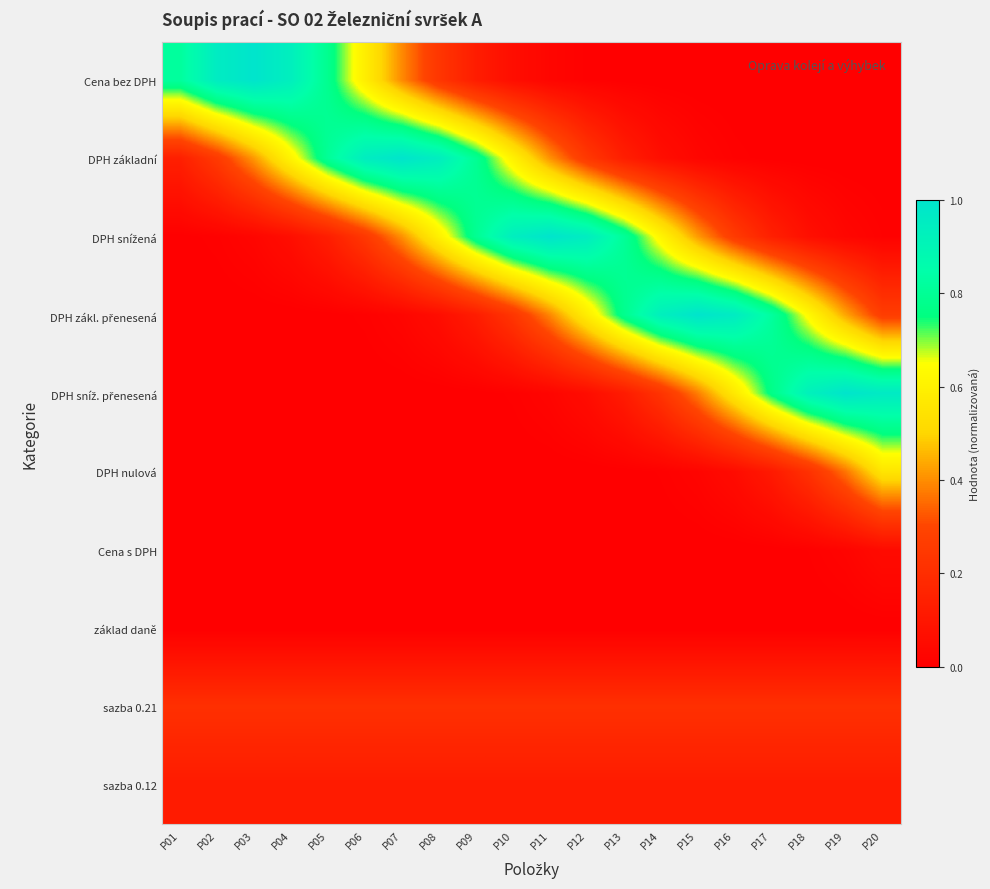

How many series are shown in this chart?

10